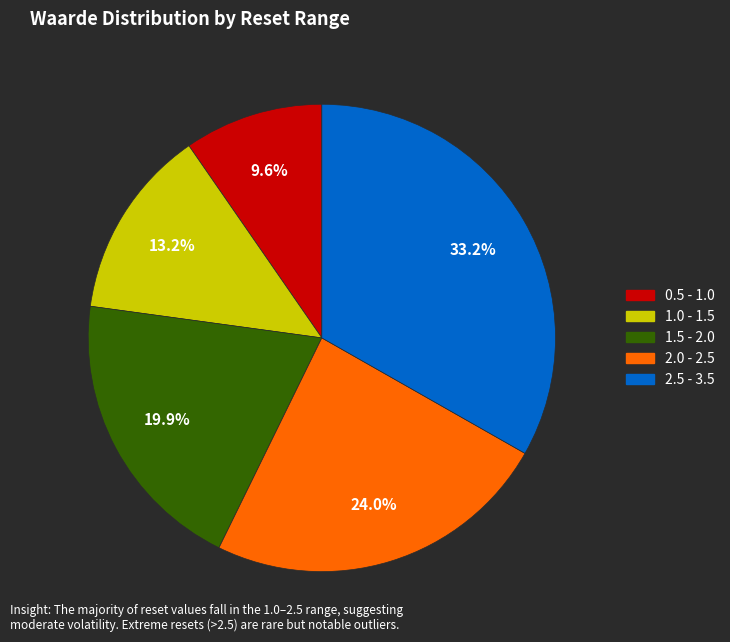

Does any single category account for the majority?

No